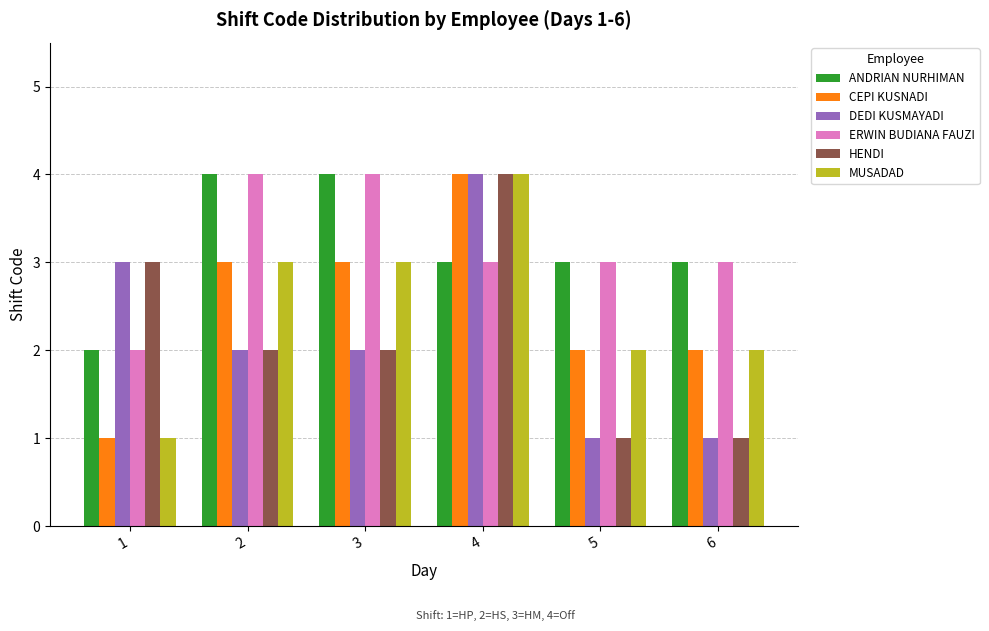

At which category is the sum across all series the highest?

4